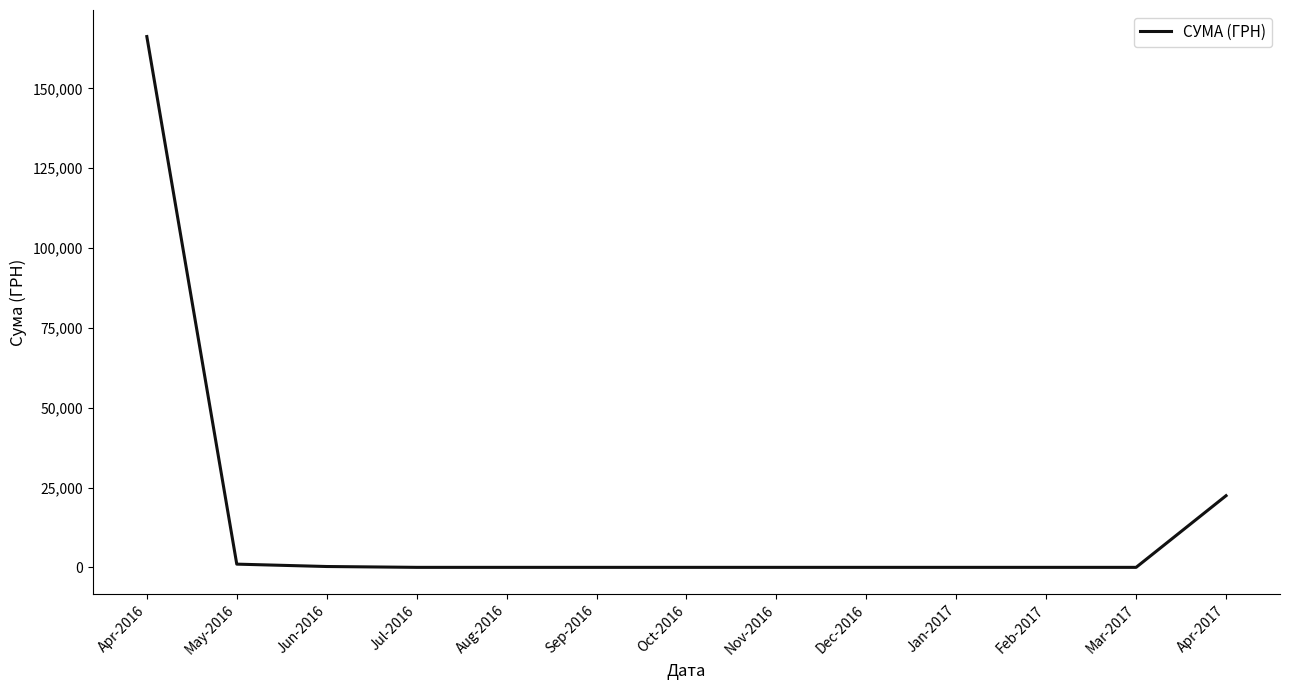

What is the difference between the maximum and second lowest values?

166267.8